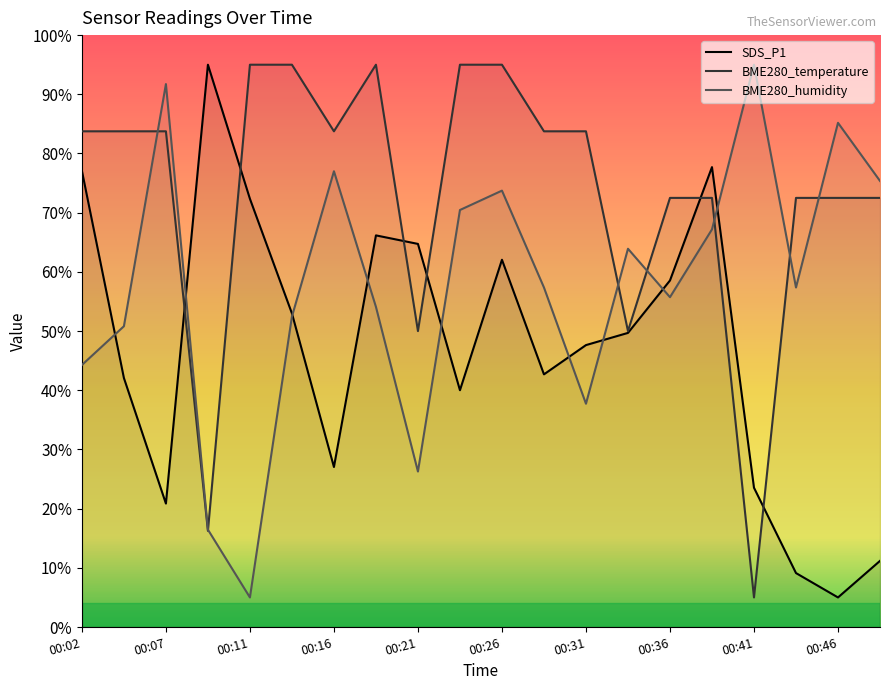

What is the sum of all BME280_humidity values?

1157.1